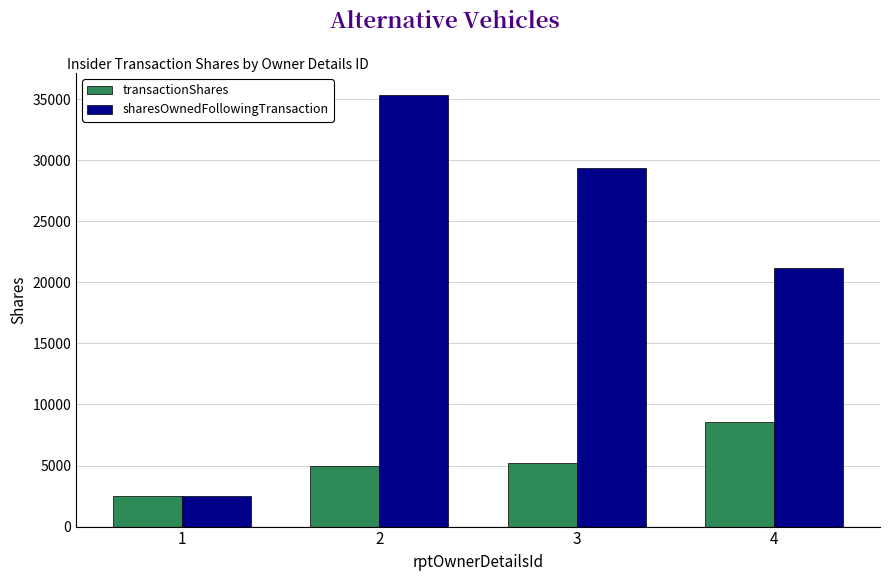

Rank the series by their average value, from highest to lowest.

sharesOwnedFollowingTransaction, transactionShares